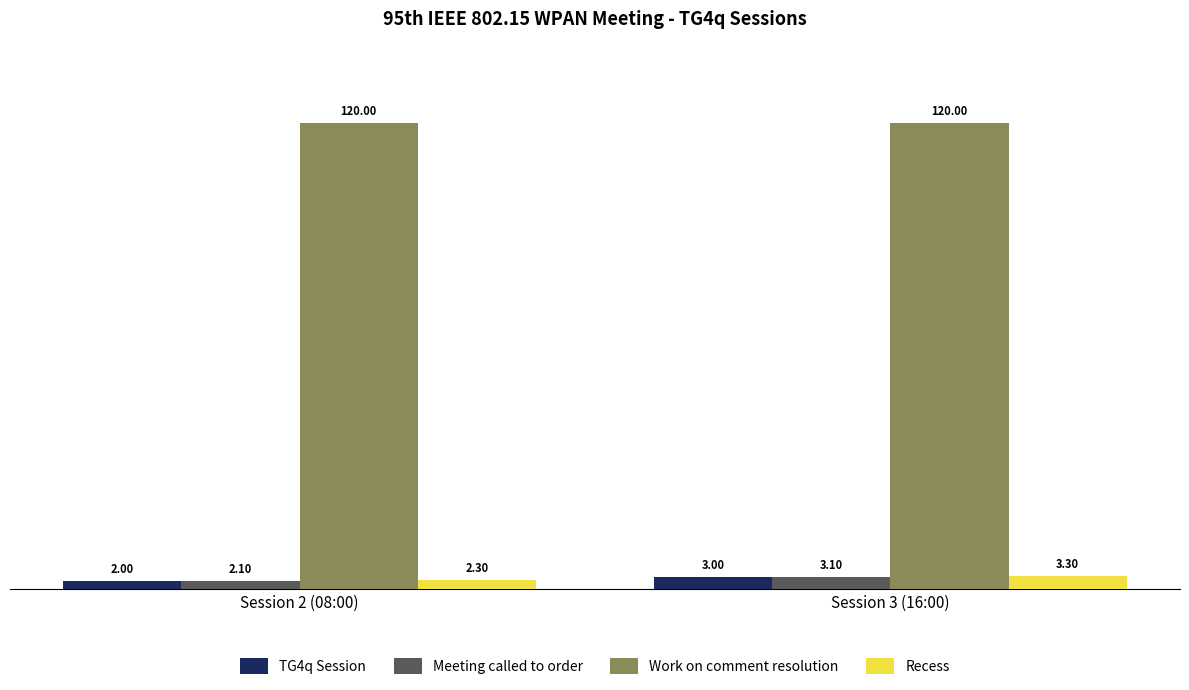

Rank the series at Session 2 (08:00) from lowest to highest value.

TG4q Session, Meeting called to order, Recess, Work on comment resolution